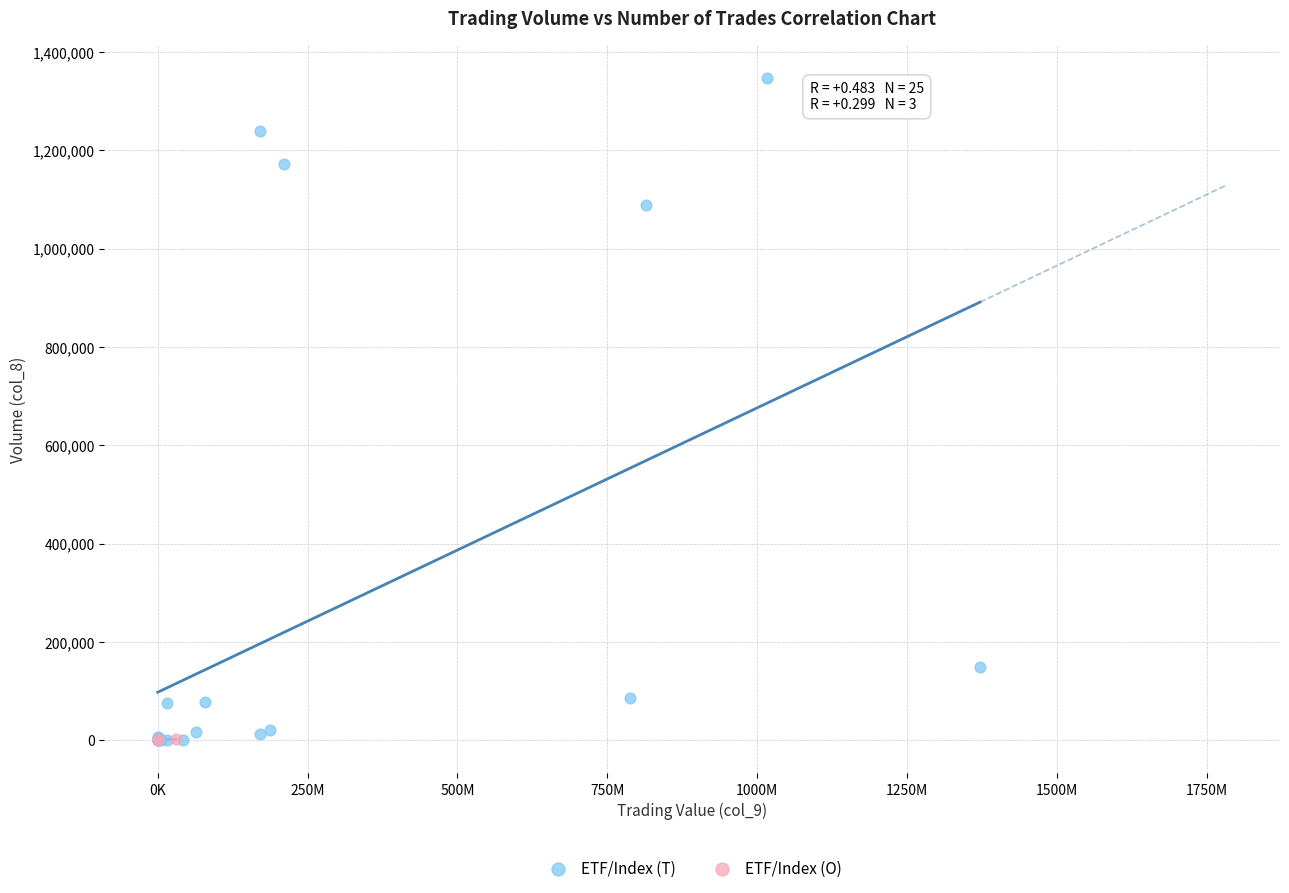

Which series has the widest spread of Y values?

ETF/Index (T)